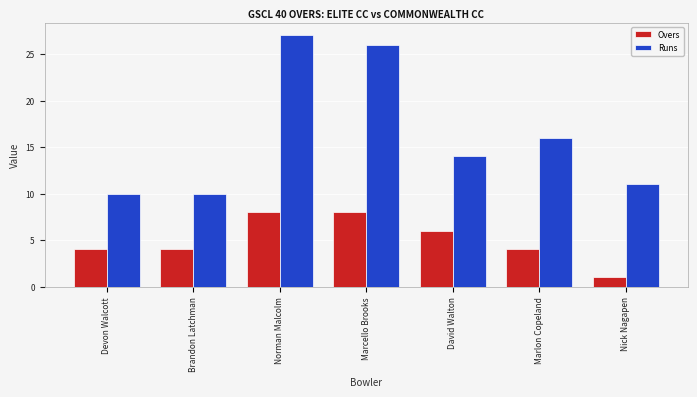

At Marcello Brooks, list the series in order from smallest to largest.

Overs, Runs